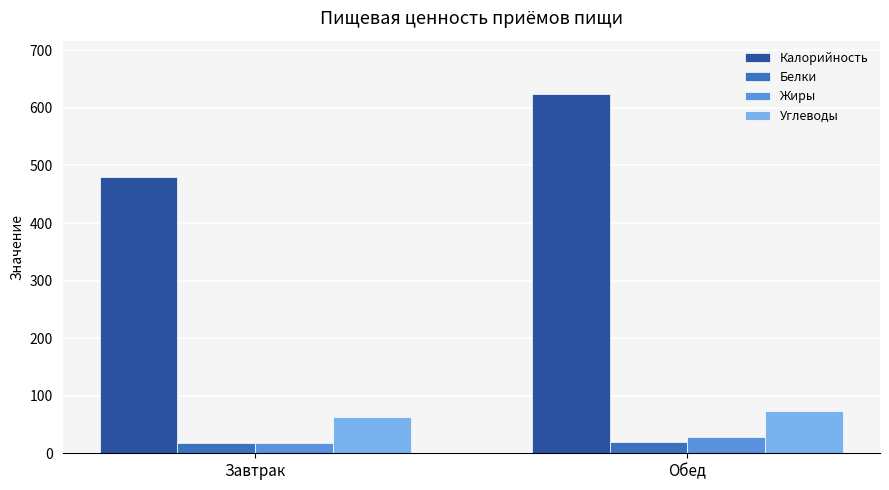

Which category has the highest value in the Жиры series?

Обед